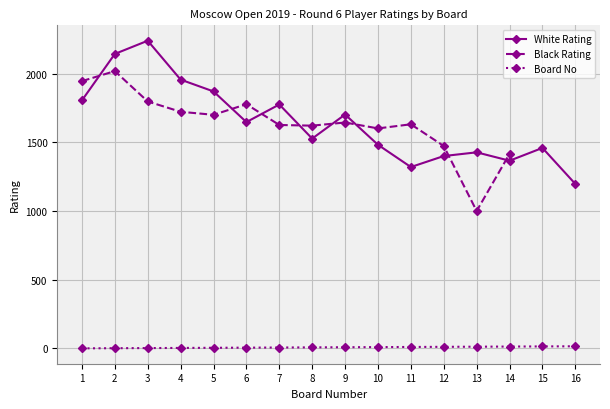

Does the chart have visible grid lines?

Yes